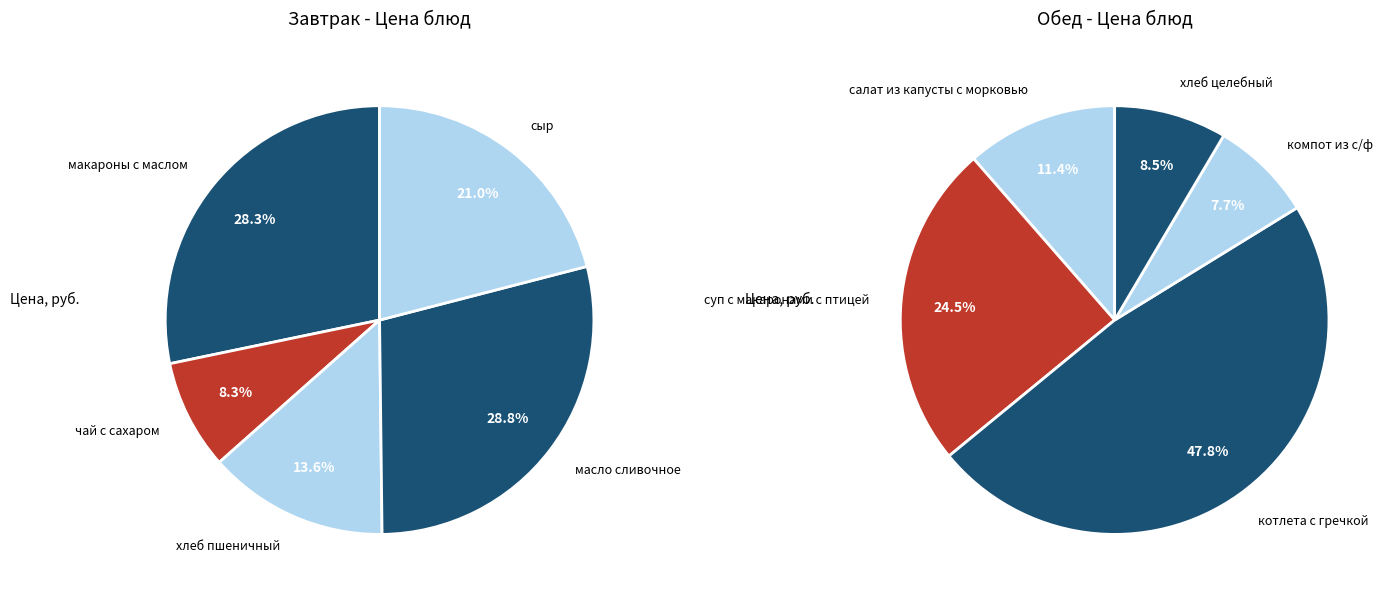

To the nearest percent, what percentage of the pie is 2?

14%